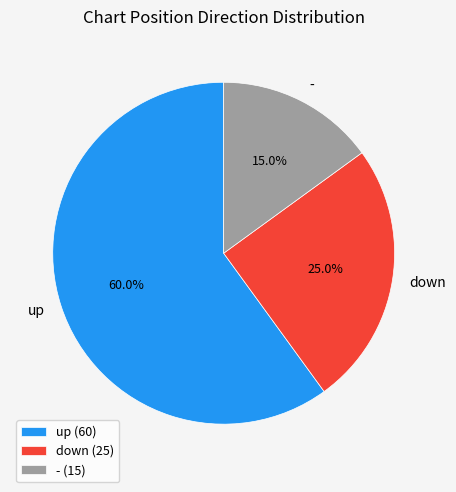

Is there a majority slice in this chart?

Yes